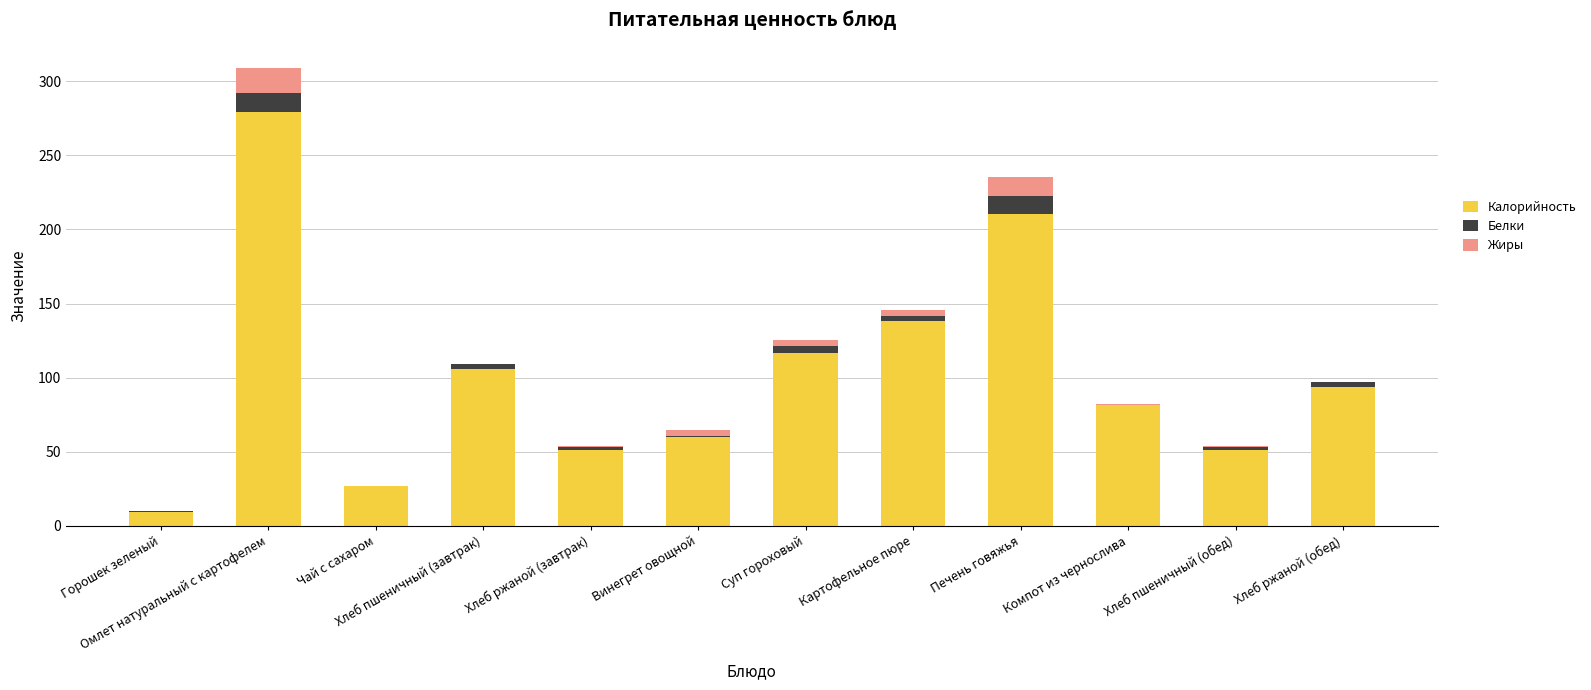

The value of Калорийность at Компот из чернослива is 81.3. True or false?

True